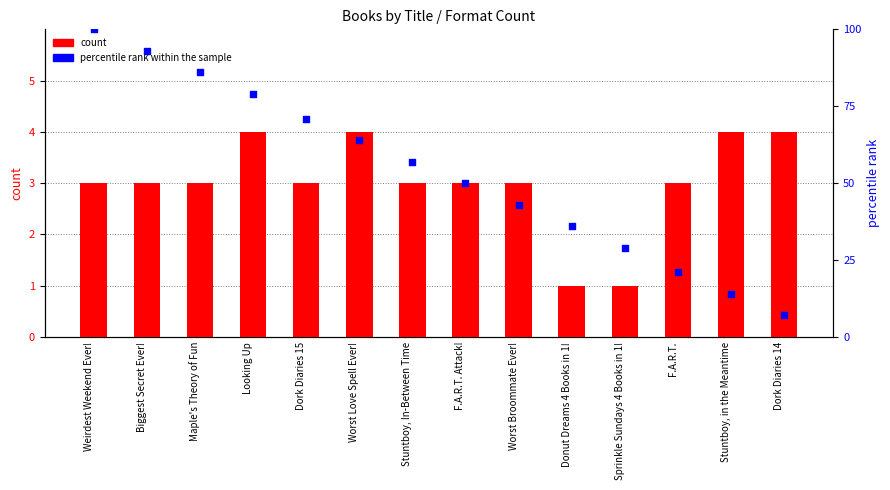

Which series has the largest Y range (max minus min)?

percentile rank within the sample